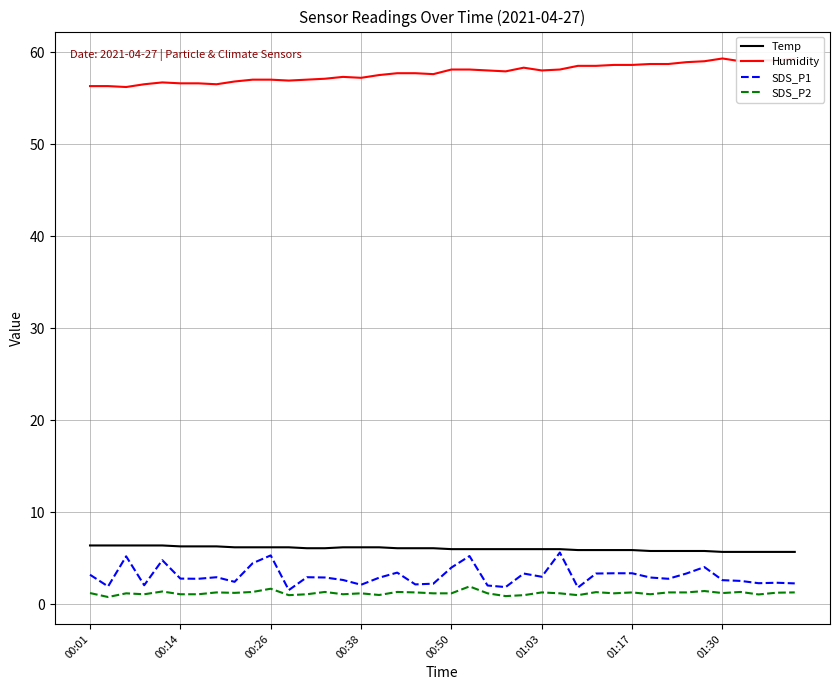

Read the SDS_P1 value at 01:30.

2.6